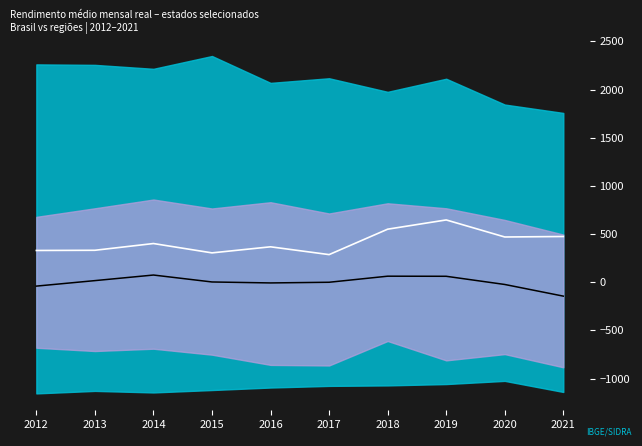

What is the value of the Rio de Janeiro point at the 6th from the left?

286.4